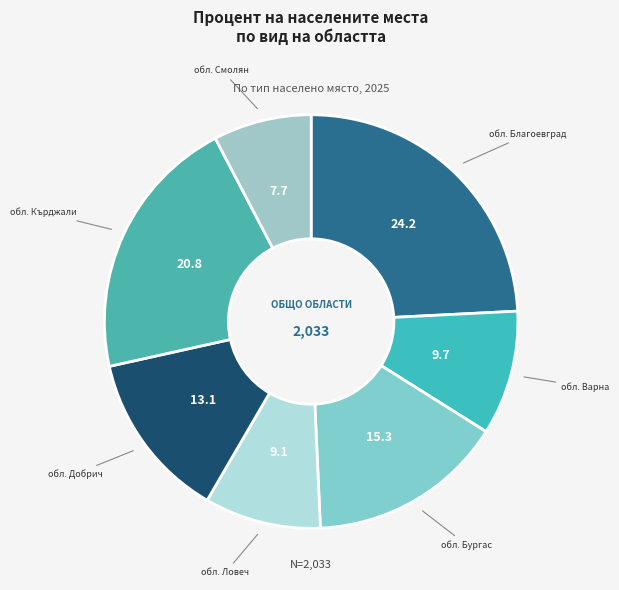

Count the number of slices in the pie.

7